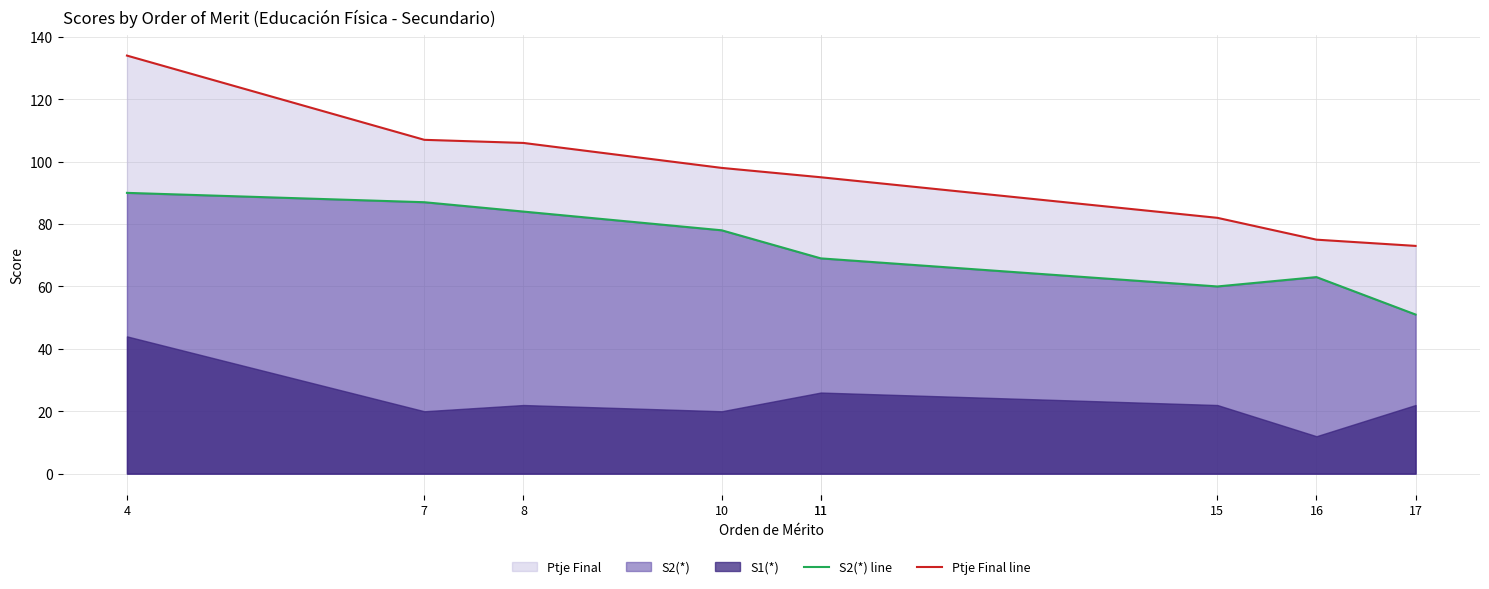

What is the greatest value displayed?

134